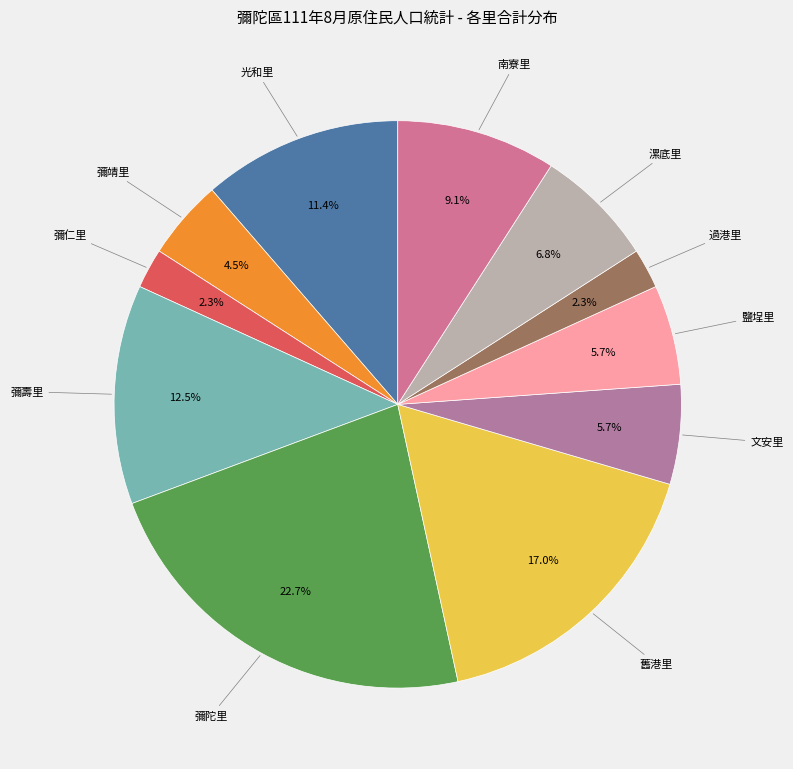

Is there a majority slice in this chart?

No